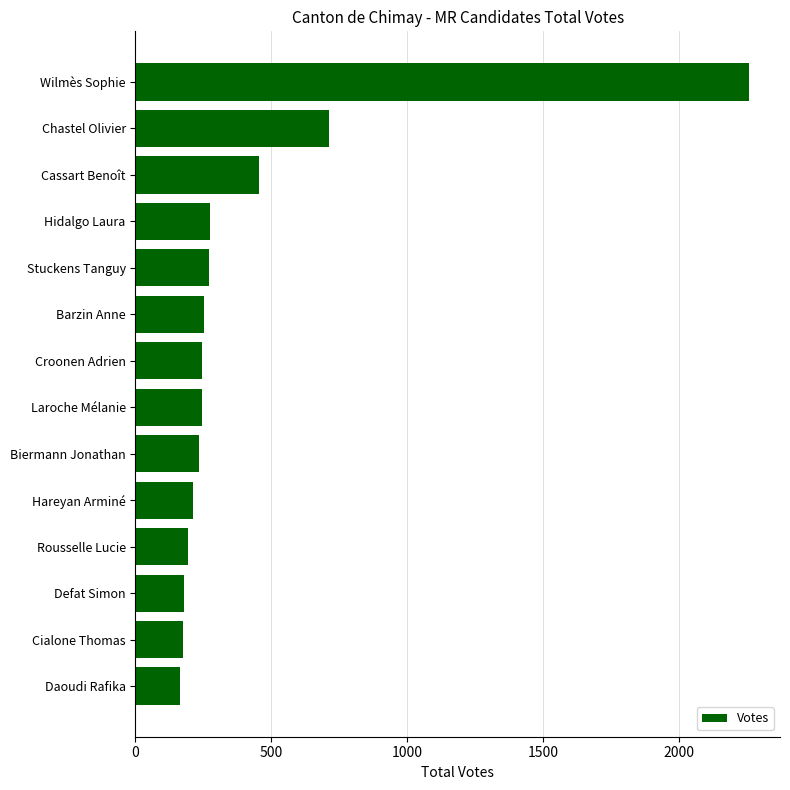

Read the value at Croonen Adrien.

246